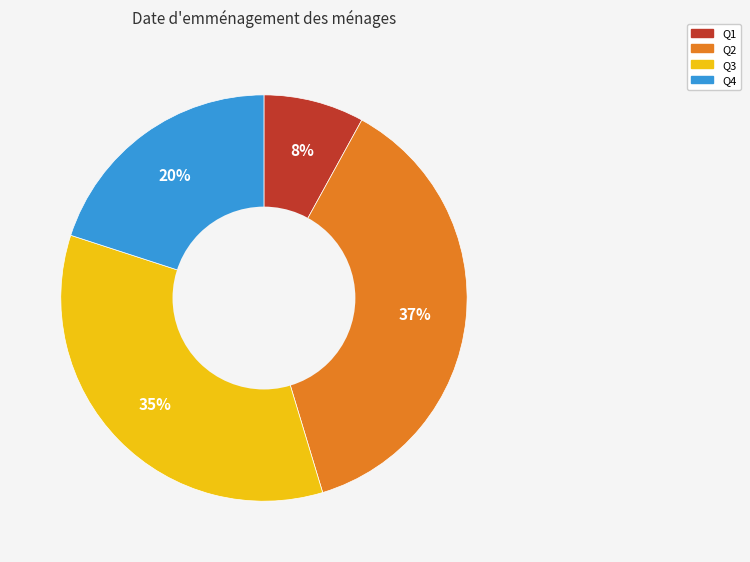

Combined, do Q1 and Q4 account for over 50%?

No